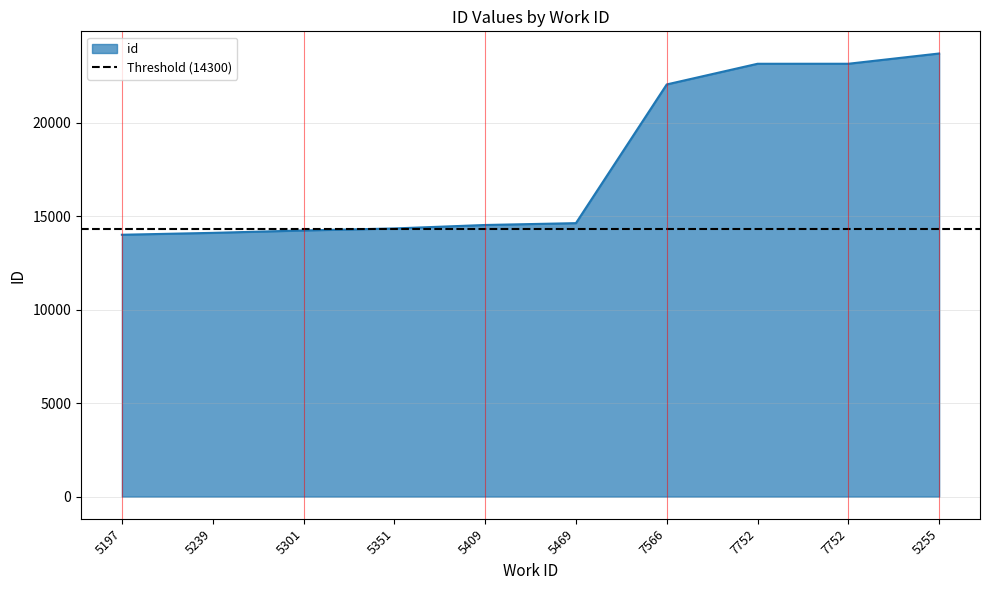

Count the number of values greater than 14625.

4